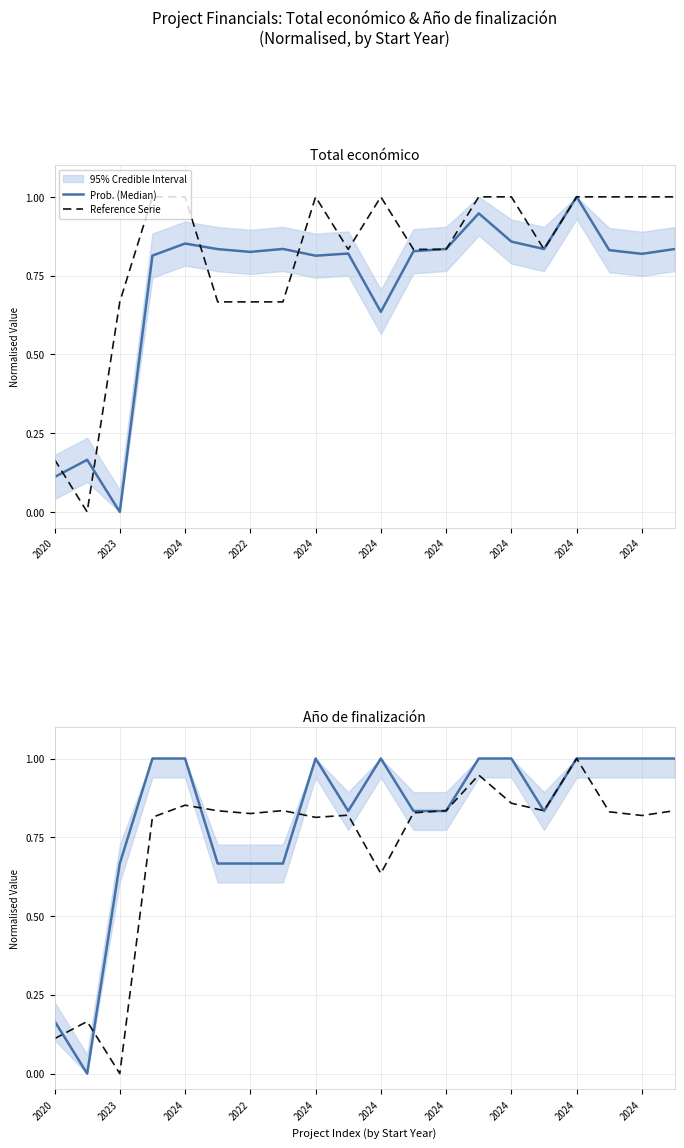

Reading right to left, extract all data points from this chart.

Prob. (Median): 1.0	1.0	1.0	1.0	0.8	1.0	1.0	0.8	0.8	1.0	0.8	1.0	0.7	0.7	0.7	1.0	1.0	0.7	0.0	0.2
Reference Serie: 0.8	0.8	0.8	1.0	0.8	0.9	0.9	0.8	0.8	0.6	0.8	0.8	0.8	0.8	0.8	0.9	0.8	0.0	0.2	0.1